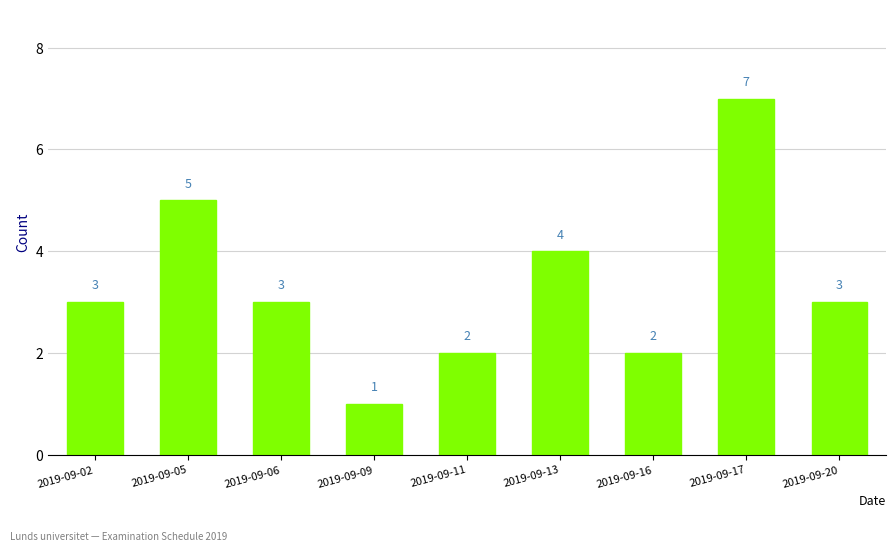

At which label is the value closest to 4?

2019-09-13